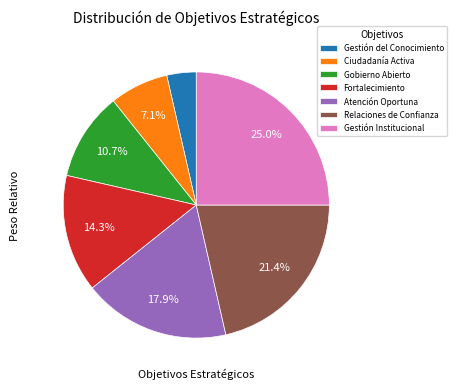

What is the ratio of the value at Fortalecimiento to the value at Gestión del Conocimiento?

4.0